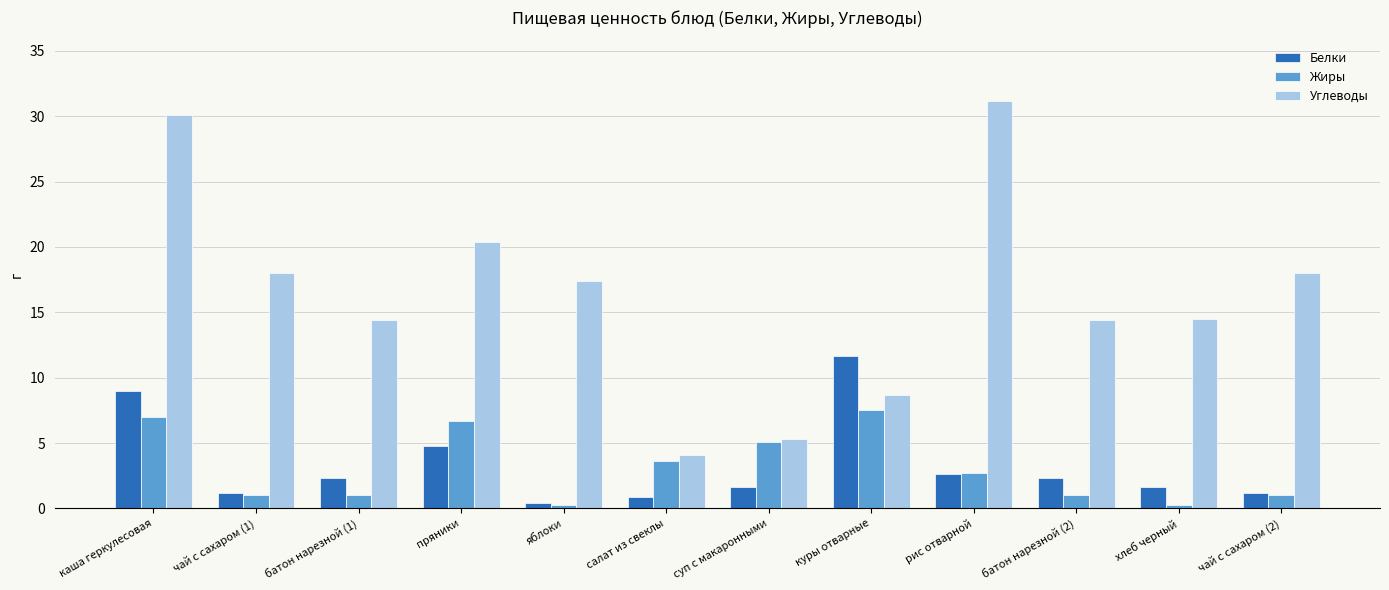

What is the difference between the highest and lowest values at яблоки?

17.1